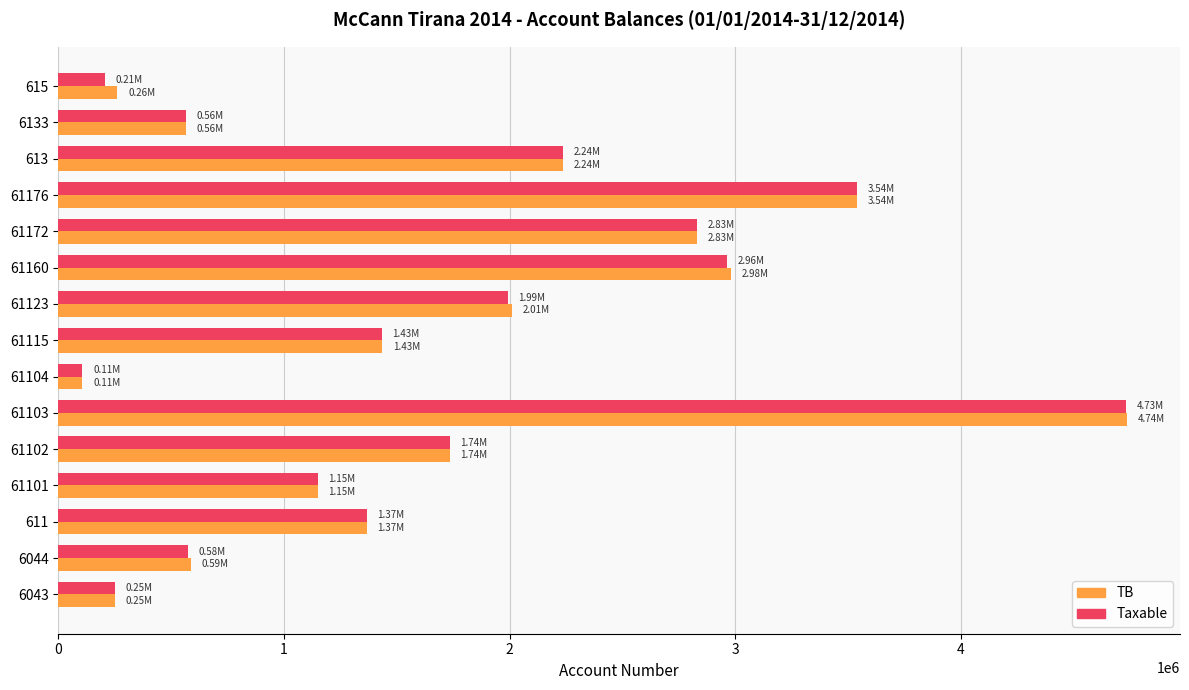

What is the difference between the maximum and minimum values in the Taxable series?

4625246.9